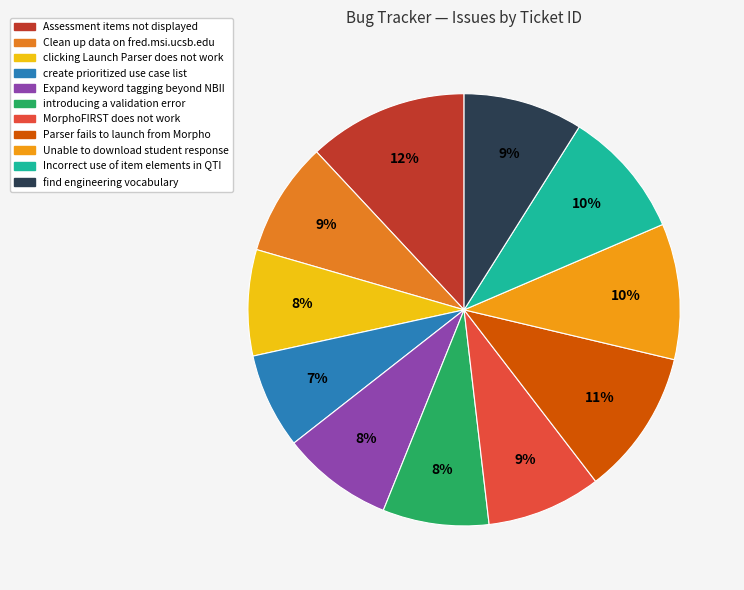

Count the number of slices in the pie.

11